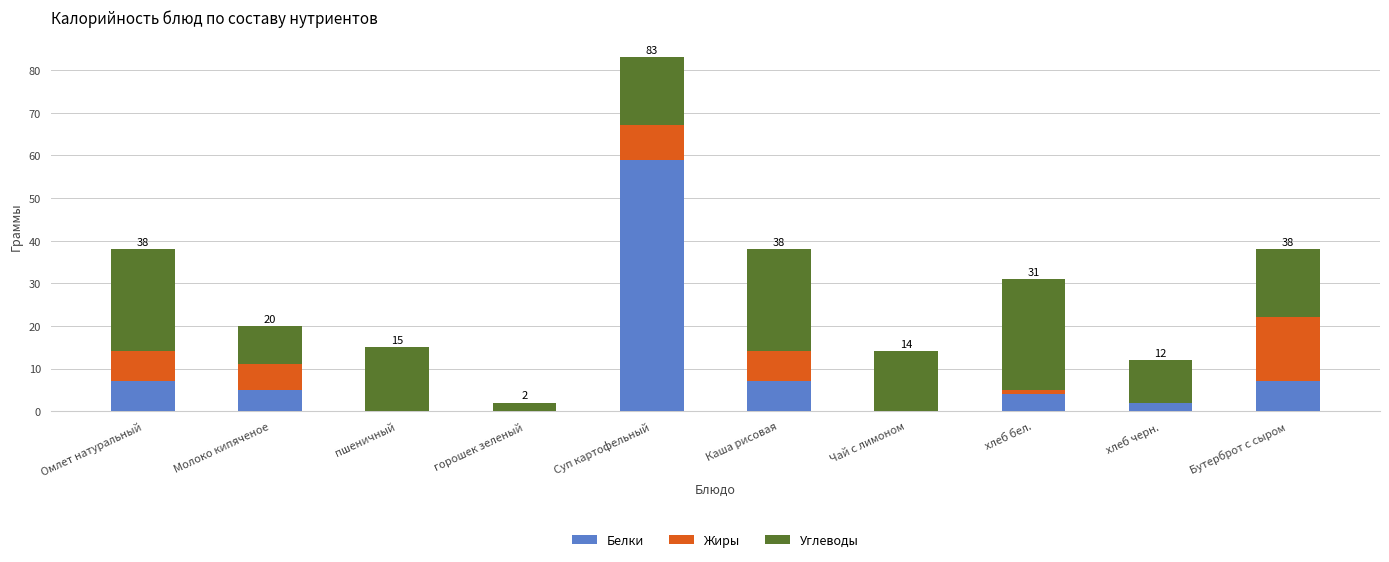

What is the total value across all series at Молоко кипяченое?

20